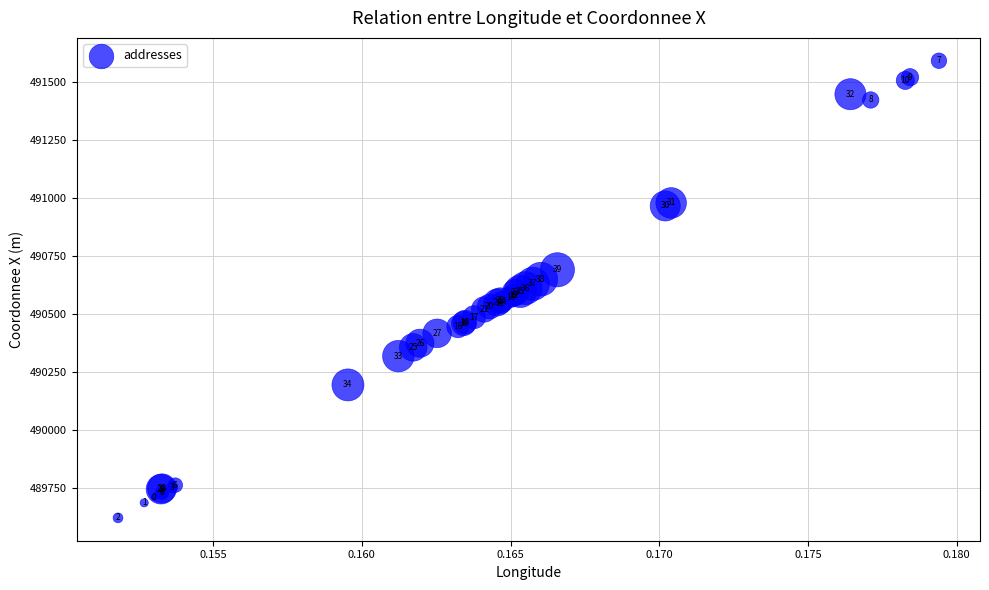

What Y value in the scatter plot is closest to 490606?

490611.8